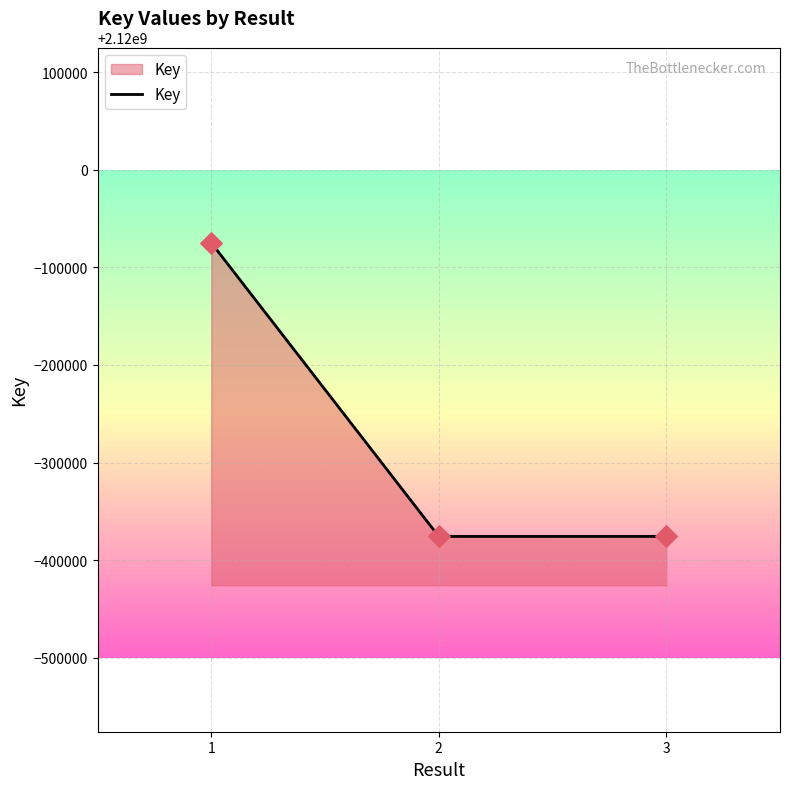

Which has a higher value, 1 or 2?

1